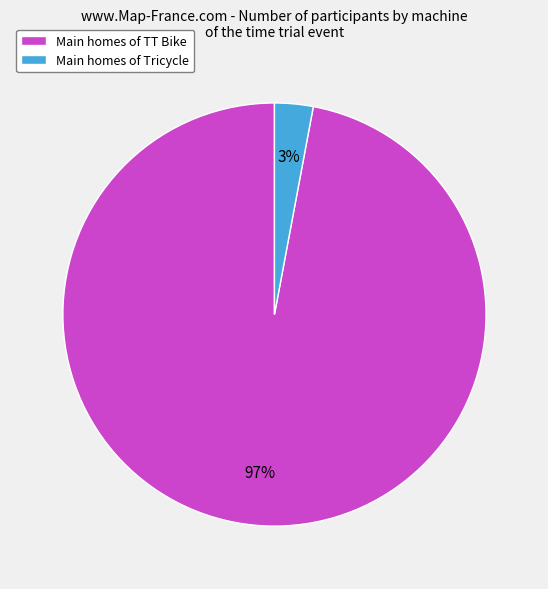

Which category has the biggest portion of the pie?

Main homes of TT Bike